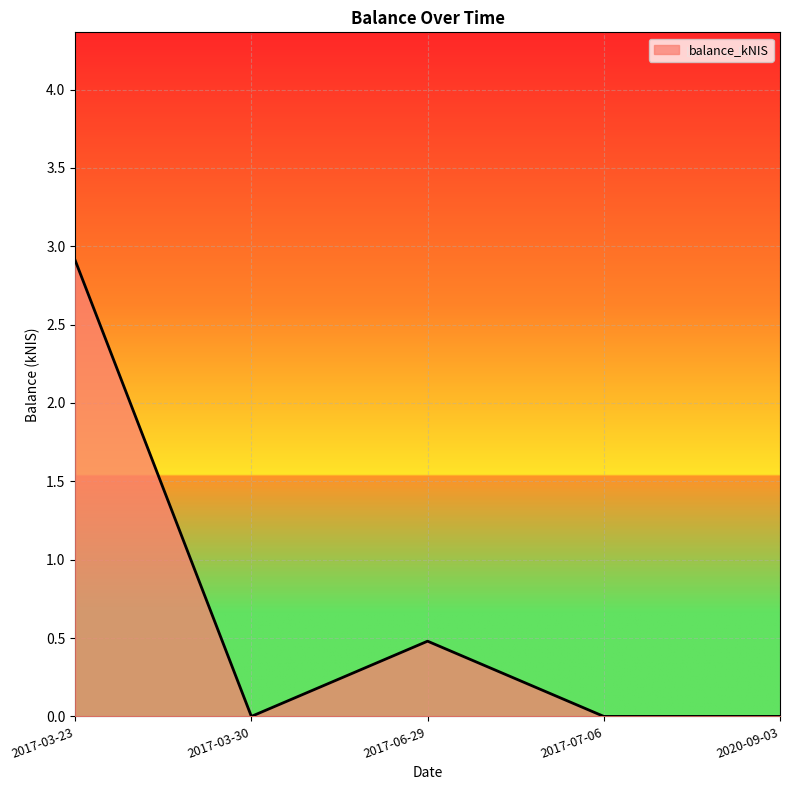

Where is the first local minimum?

2017-03-30